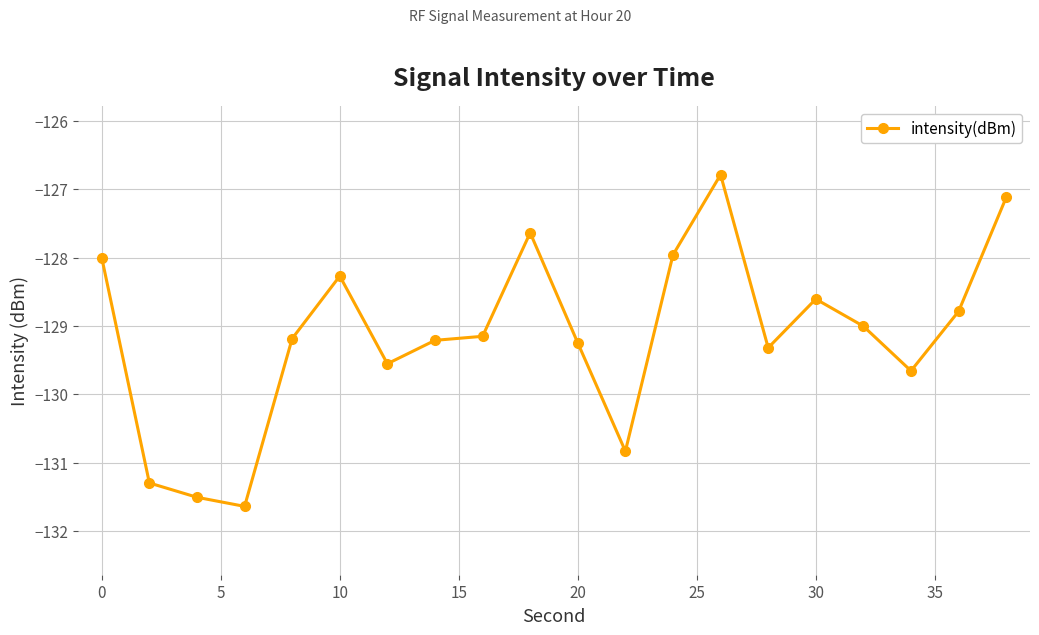

What is the average value?

-129.1